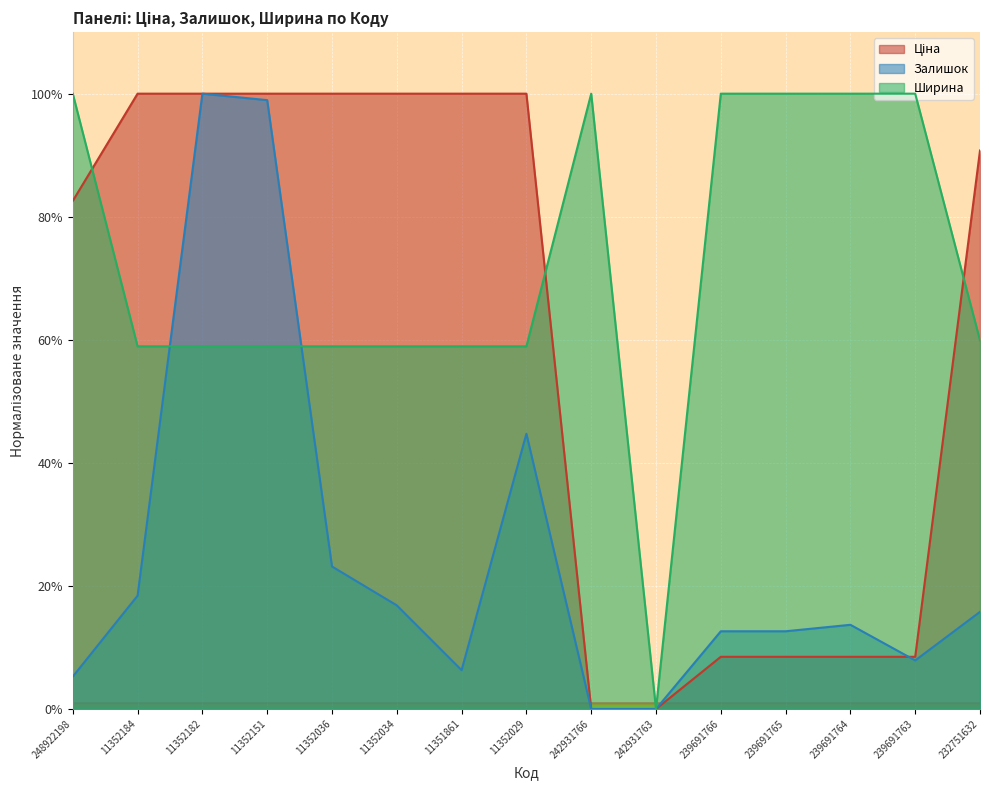

How many interior local valleys does the Ширина series have?

1